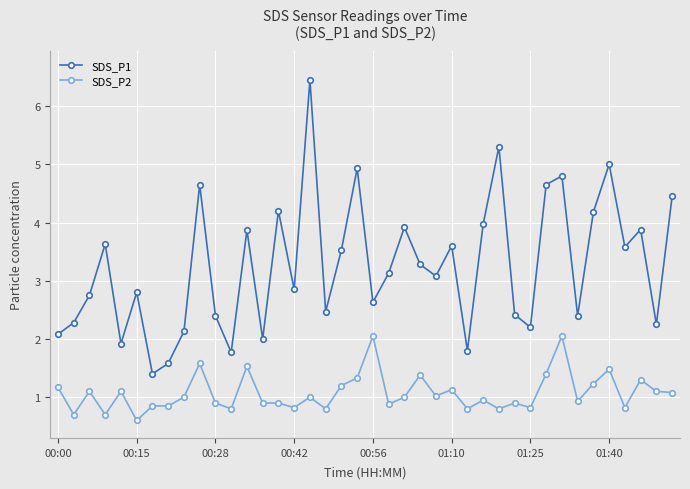

List the series in order of their overall mean, highest first.

SDS_P1, SDS_P2